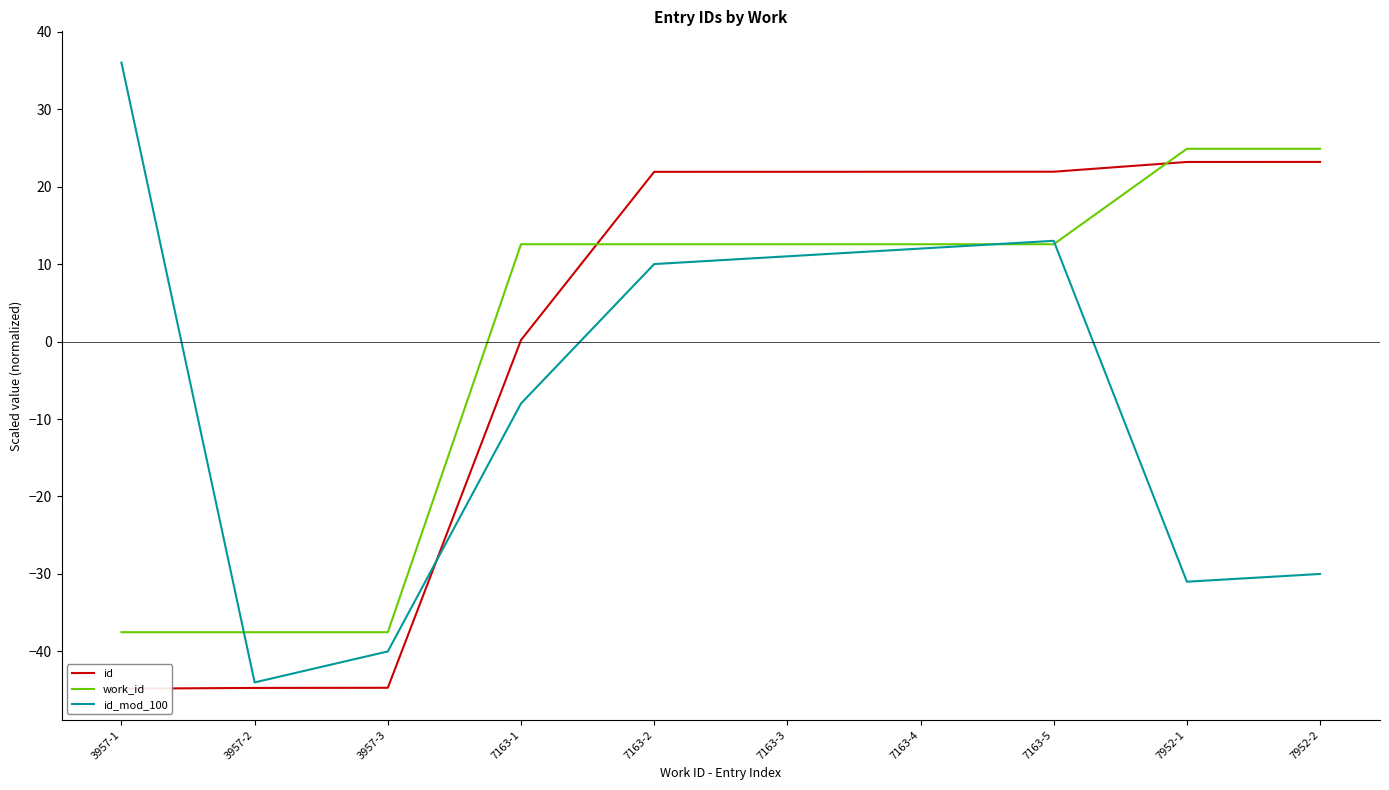

Reading left to right, extract all data points from this chart.

id: -44.8	-44.7	-44.7	0.2	21.9	21.9	21.9	21.9	23.2	23.2
work_id: -37.5	-37.5	-37.5	12.6	12.6	12.6	12.6	12.6	24.9	24.9
id_mod_100: 36.0	-44.0	-40.0	-8.0	10.0	11.0	12.0	13.0	-31.0	-30.0